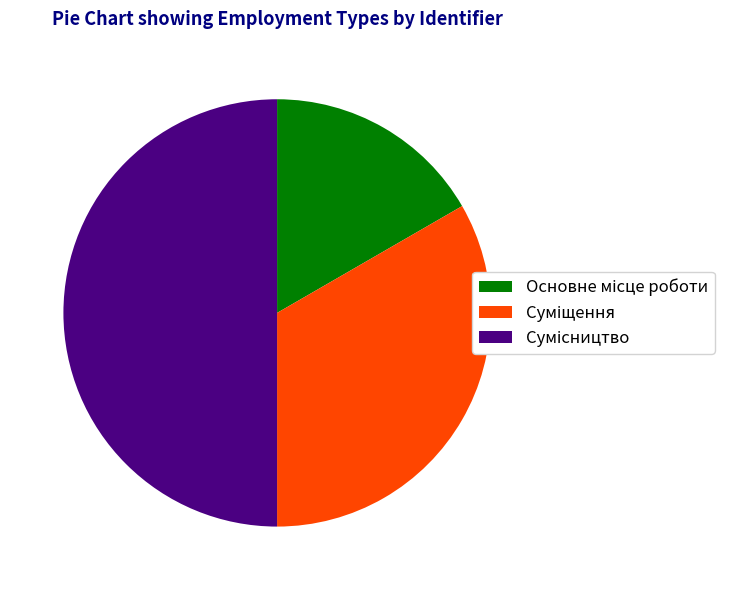

How many segments does this pie chart have?

3